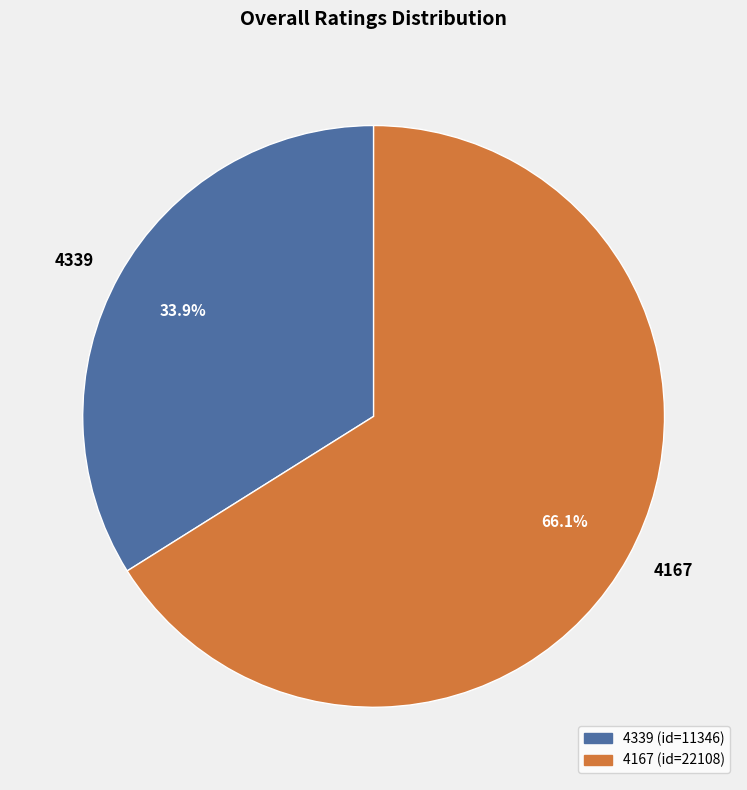

How many segments does this pie chart have?

2